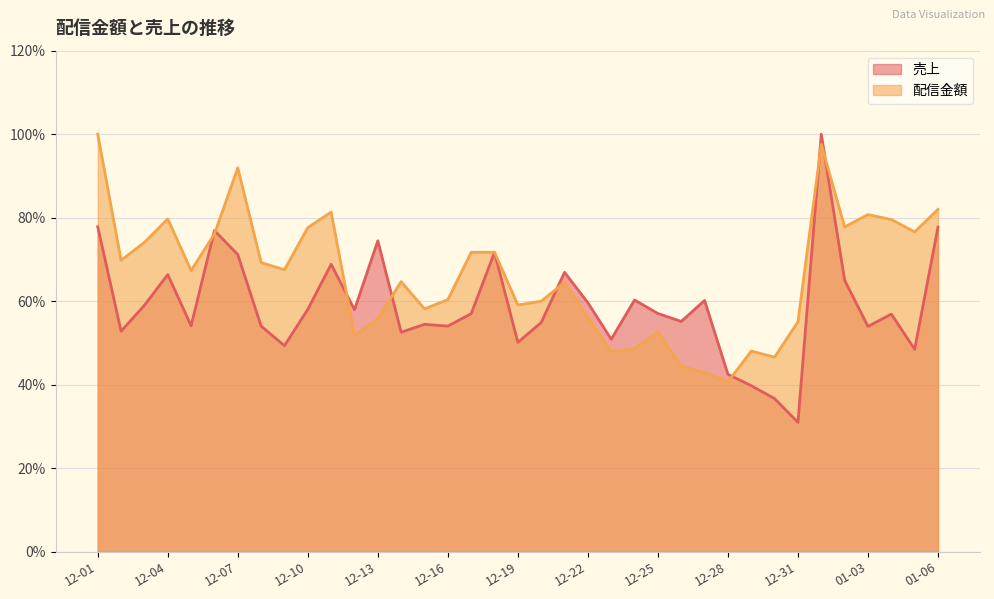

What position from the left is 12-30?

30